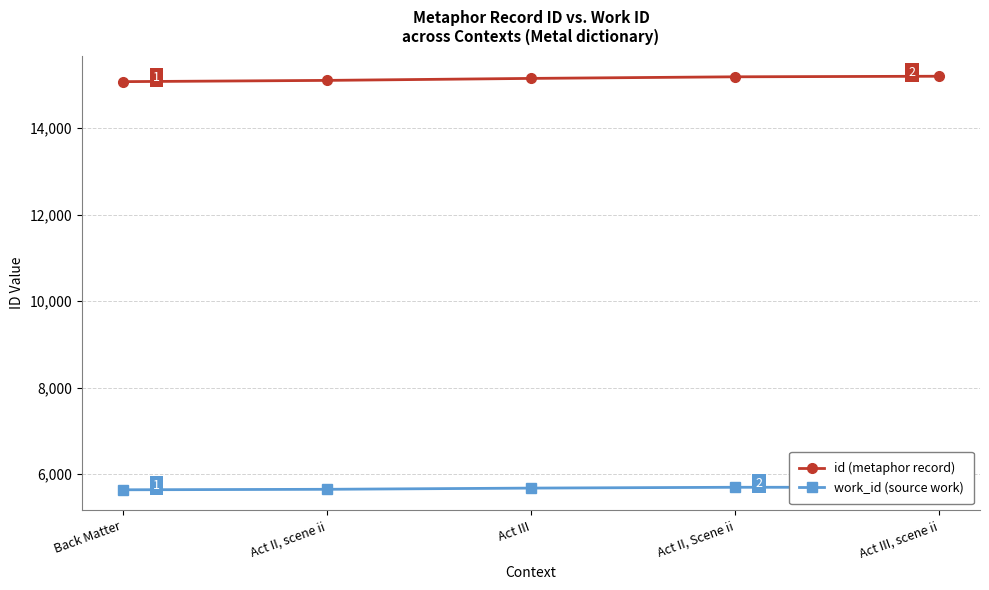

What is the approximate value of work_id (source work) at Act II, Scene ii, to the nearest 10?

5700